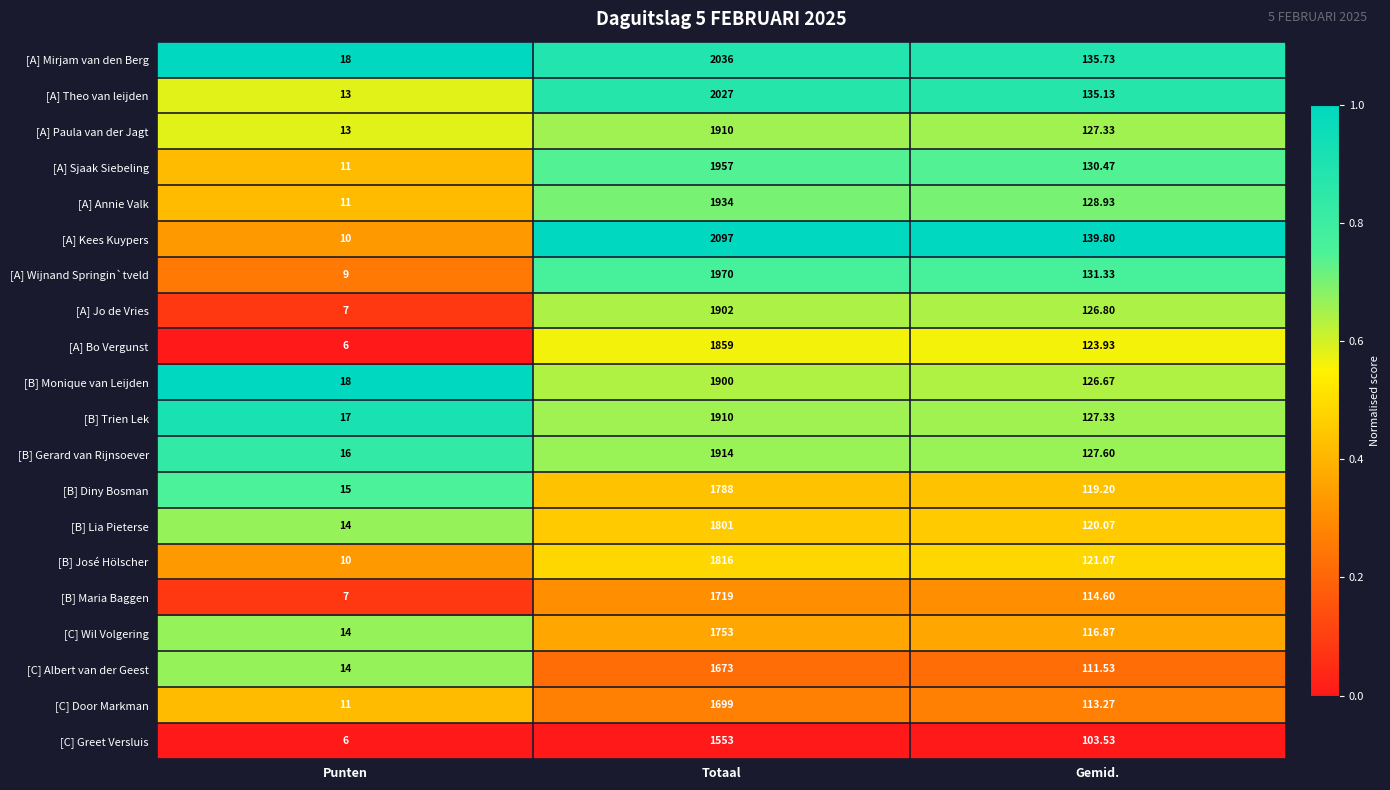

Is the value of [A] Theo van leijden at Totaal greater than the value of [C] Wil Volgering at Gemid.?

Yes